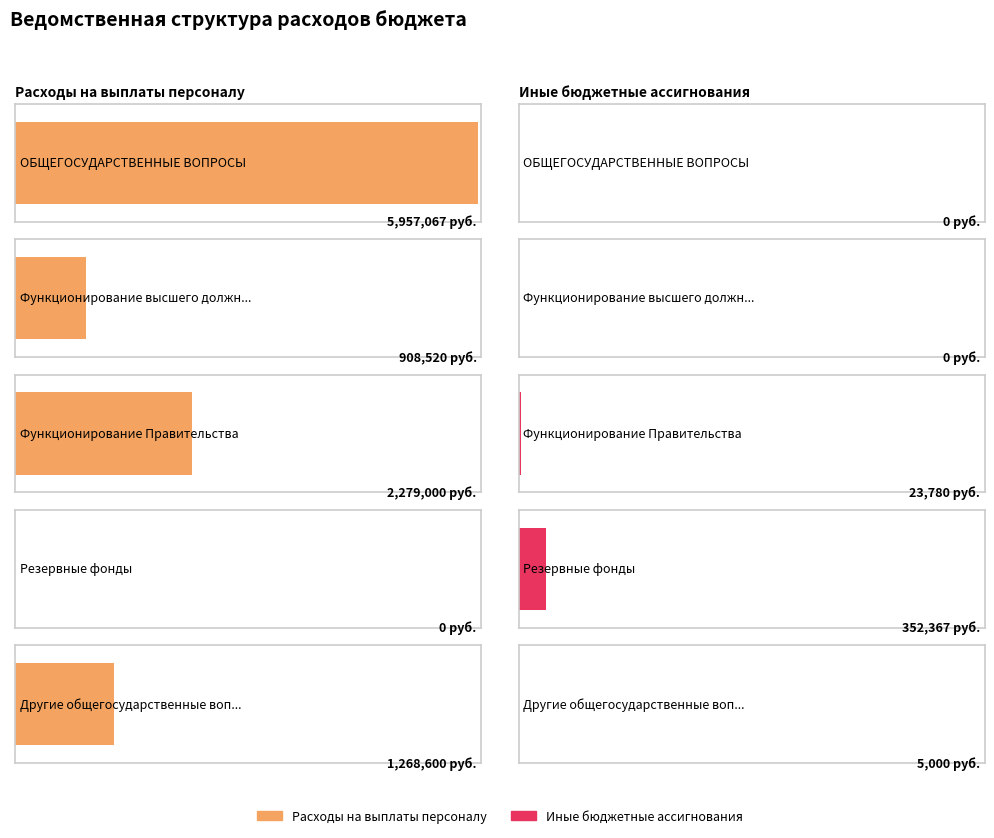

At how many categories does at least one series exceed 3753450?

1